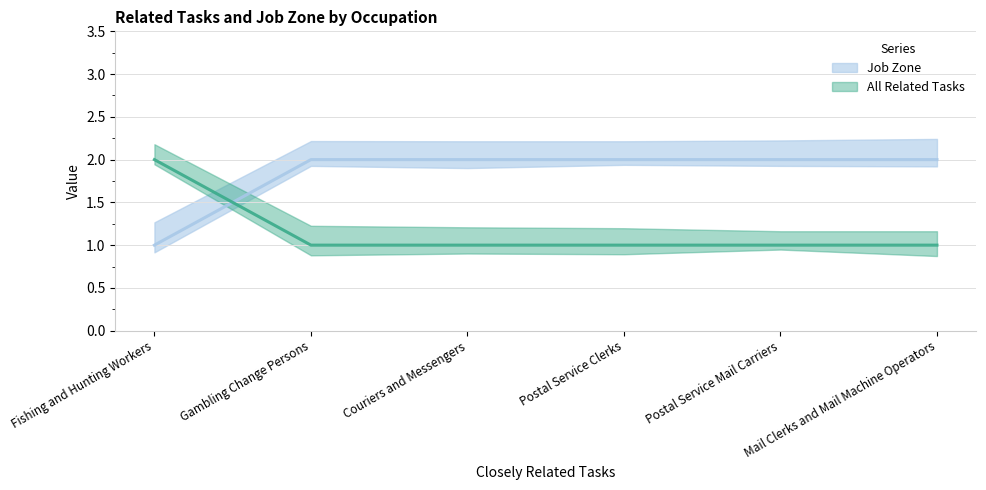

How many lines are shown in the chart?

2